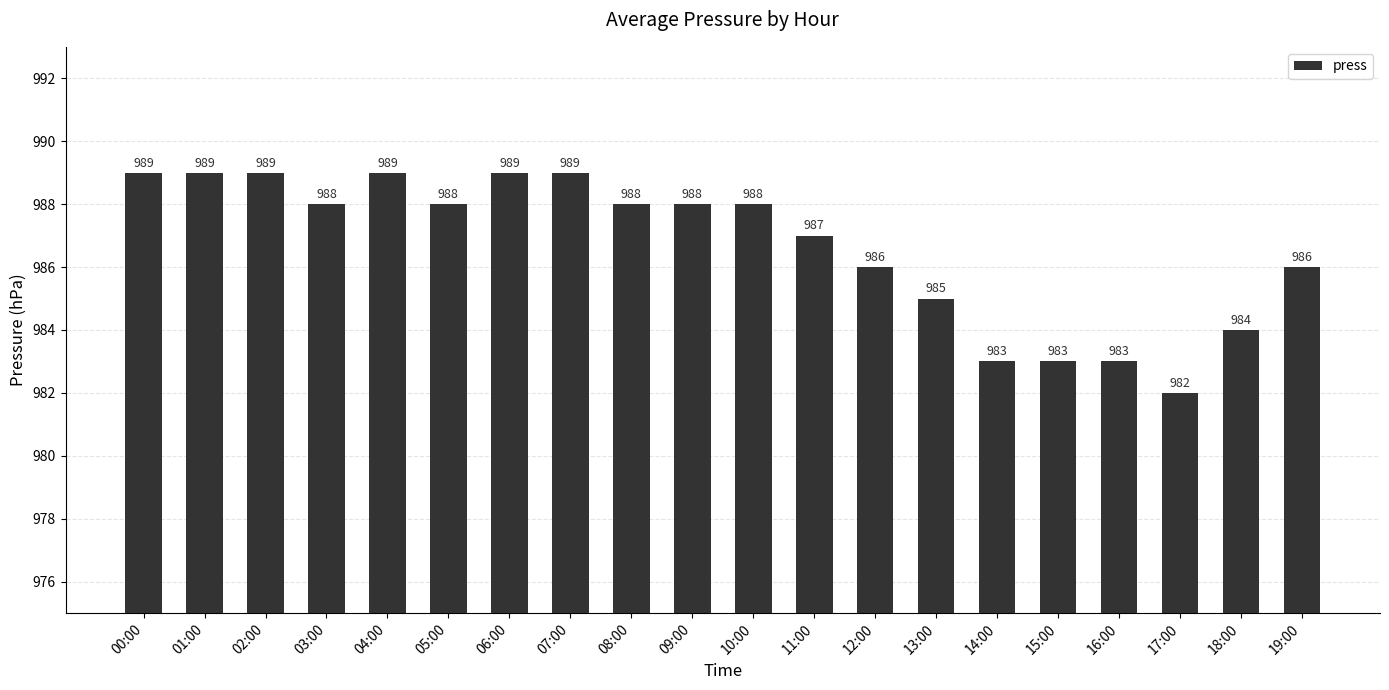

What is the value of the 20th bar from the left?

986